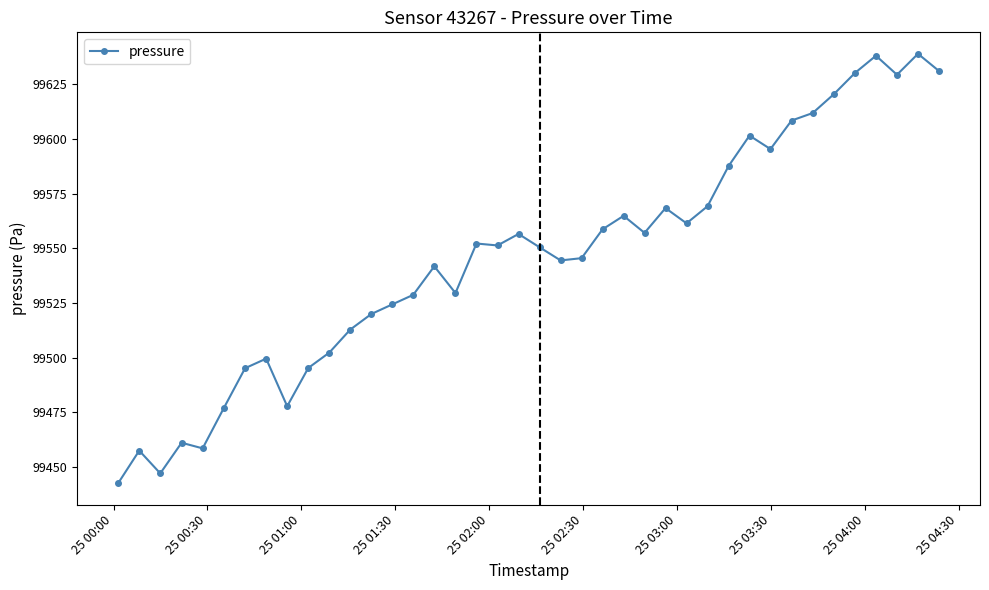

True or false: there are more than 1 points higher than both neighbors.

True